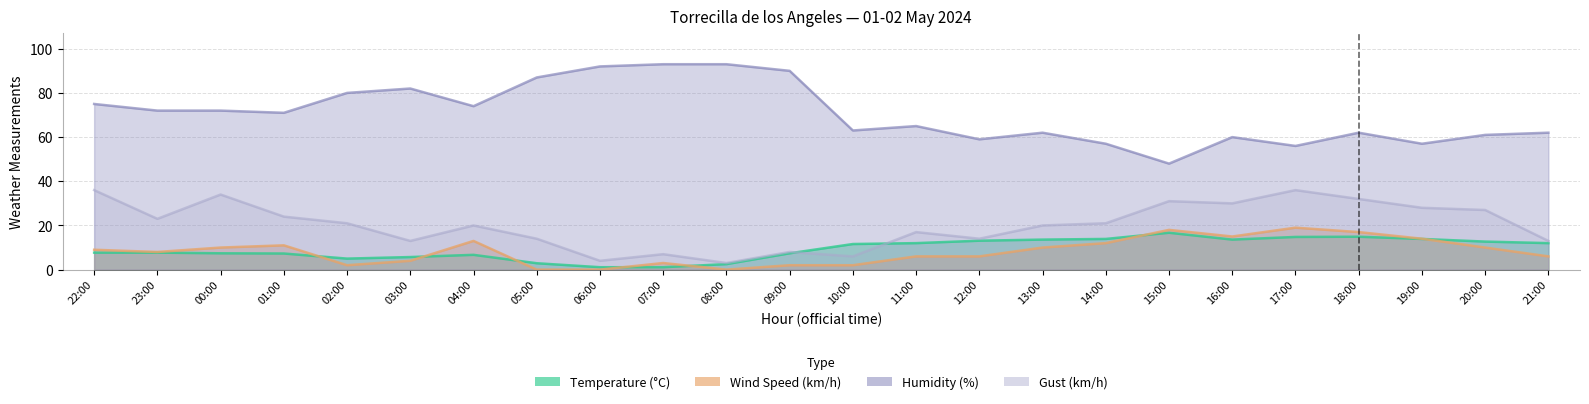

What is the label of the 23rd point from the right?

23:00